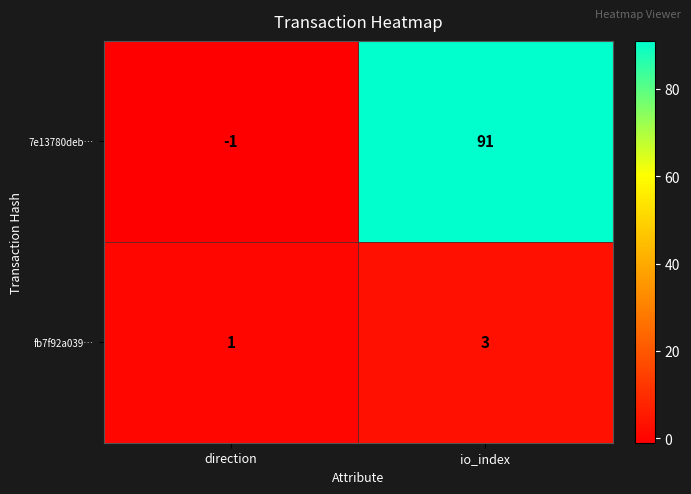

Which series has the largest range (max minus min)?

7e13780deb…